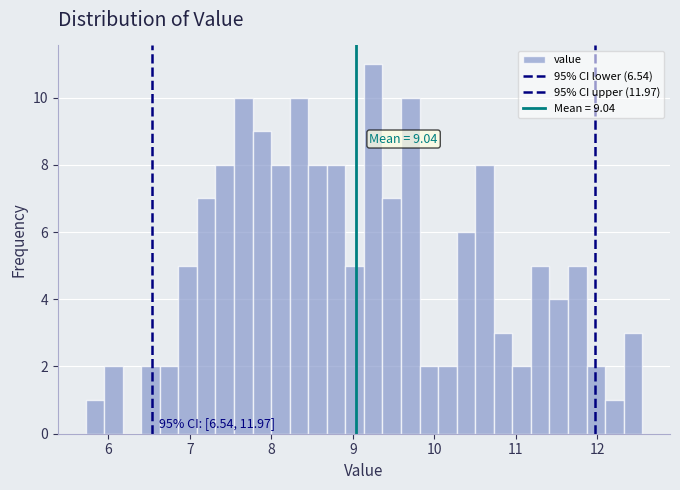

Read against the x-axis, roughly where is the centre of the tallest bar?

9.2